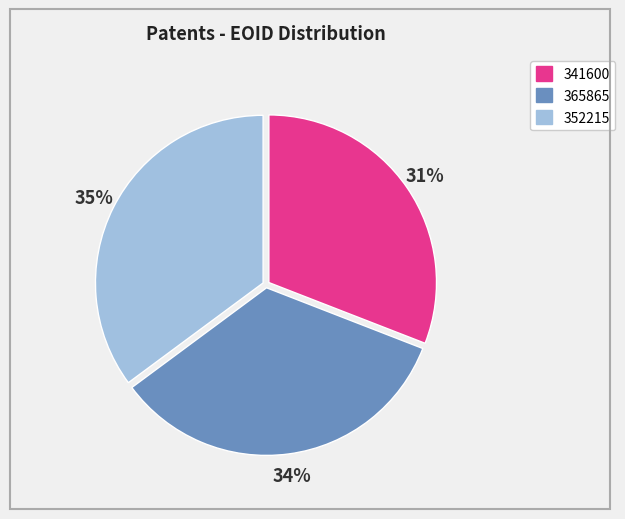

Count the number of slices in the pie.

3